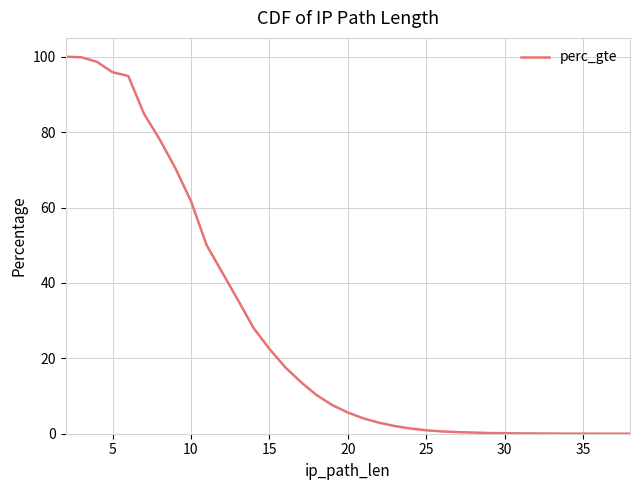

How many lines are shown in the chart?

1